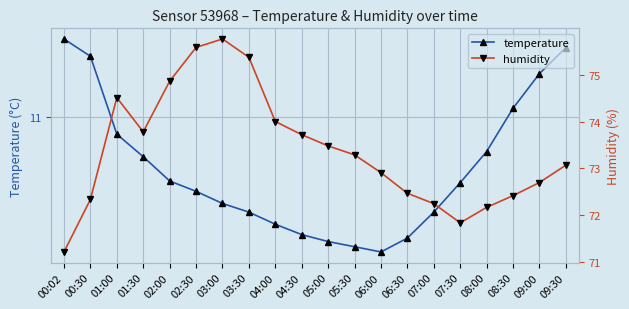

At which label does temperature reach its peak?

00:02